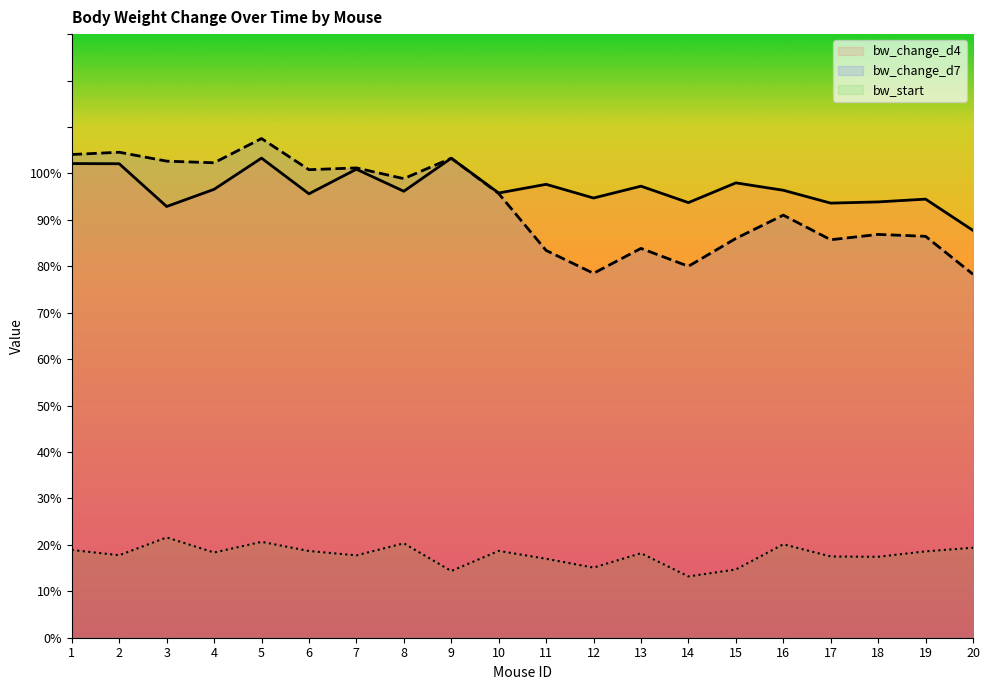

Does the chart have visible grid lines?

No